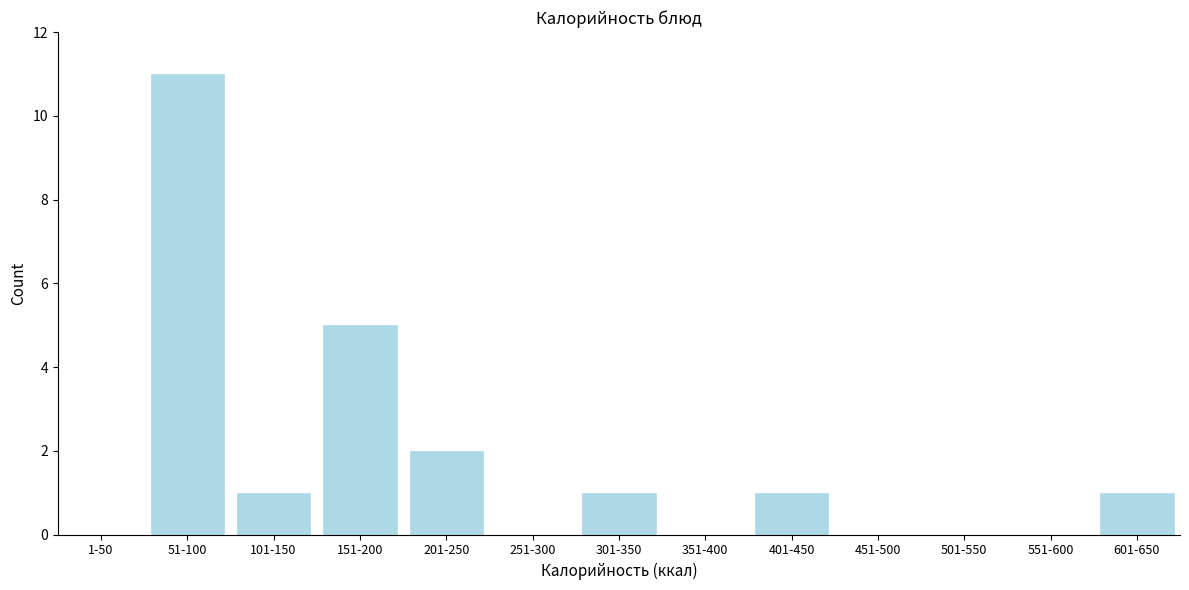

Reading right to left, list all the values displayed in this chart.

601-650=1	551-600=0	501-550=0	451-500=0	401-450=1	351-400=0	301-350=1	251-300=0	201-250=2	151-200=5	101-150=1	51-100=11	1-50=0